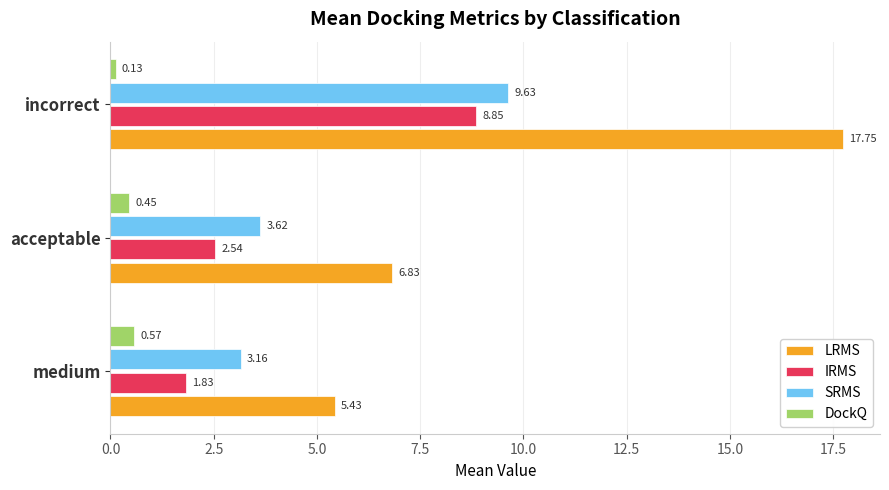

At which label does SRMS reach its peak?

incorrect